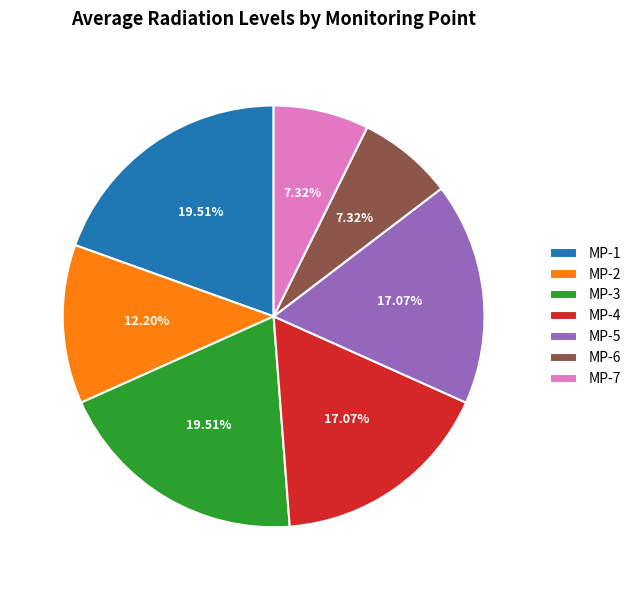

To the nearest percent, what portion does MP-6 represent?

7%